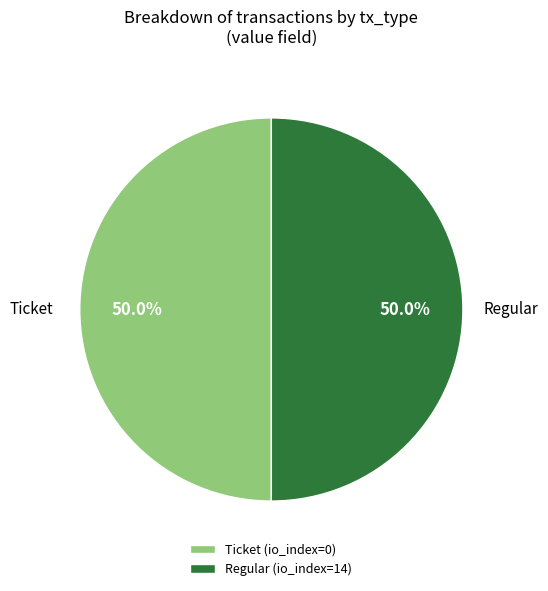

How much of the chart is everything except Regular (io_index=14)?

50.0%